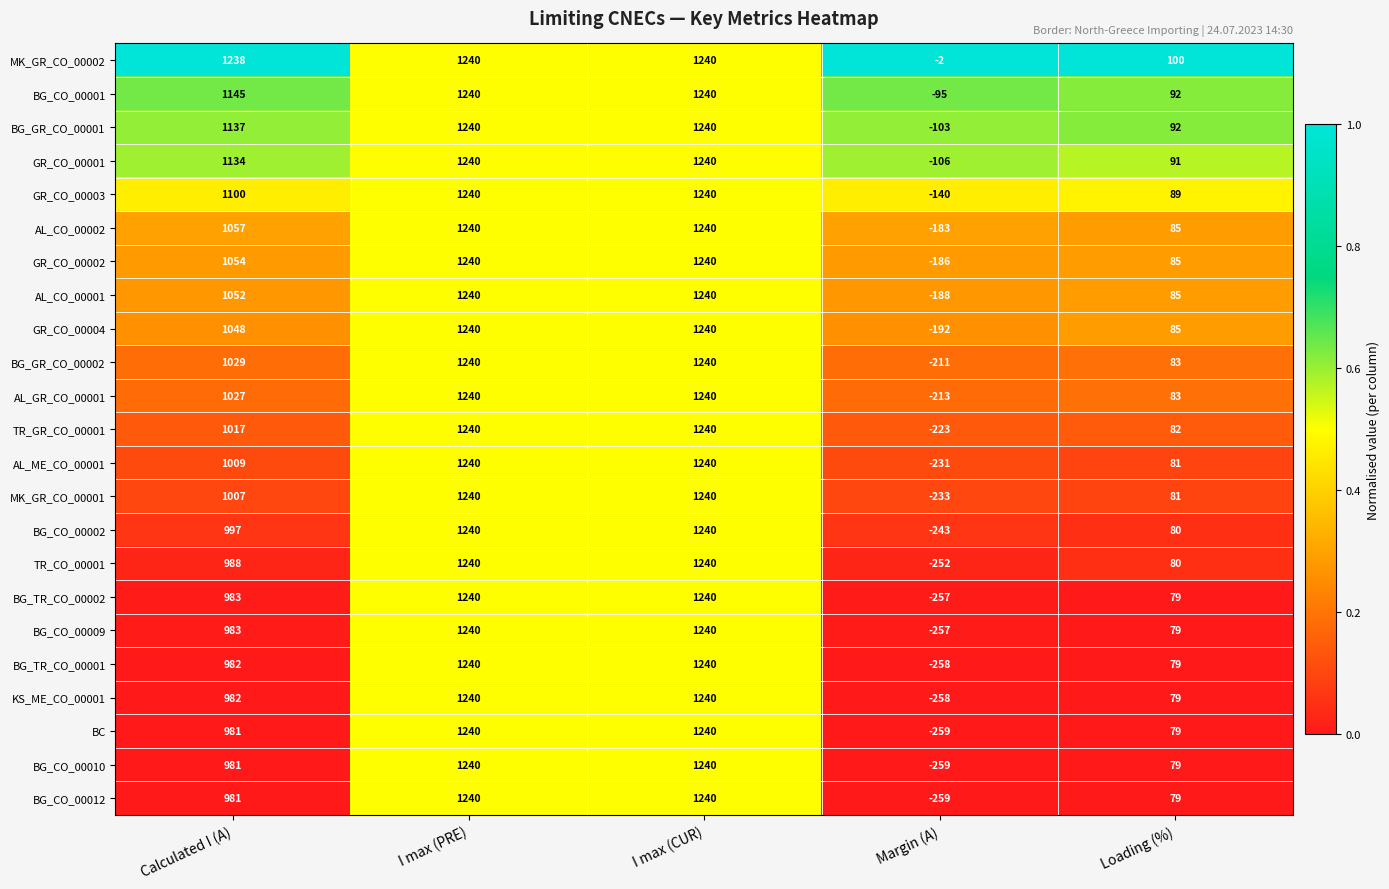

What is the difference between the MK_GR_CO_00001 values at Calculated I (A) and Margin (A)?

1240